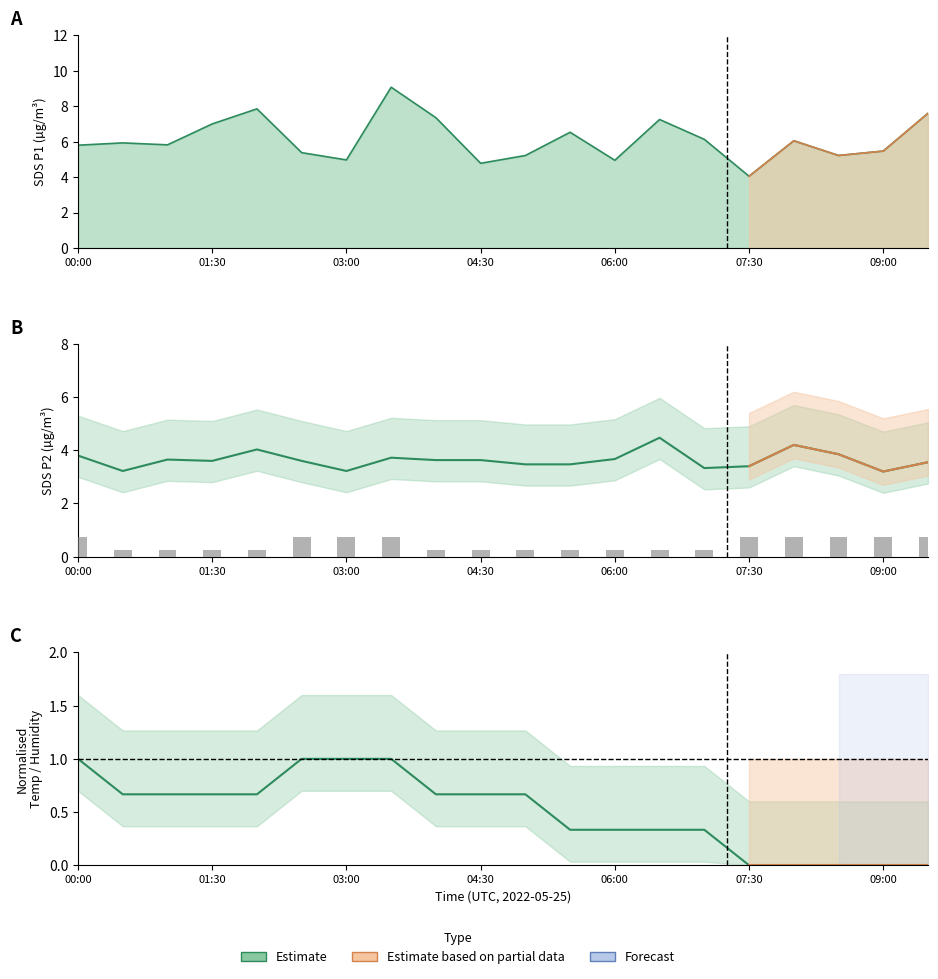

What value does the data have at 14?

0.3